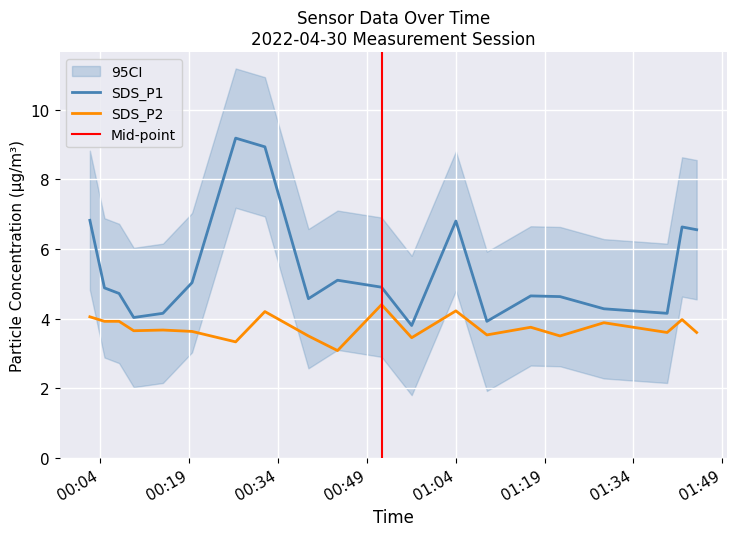

What is the approximate value of SDS_P2 at 01:09?

3.5